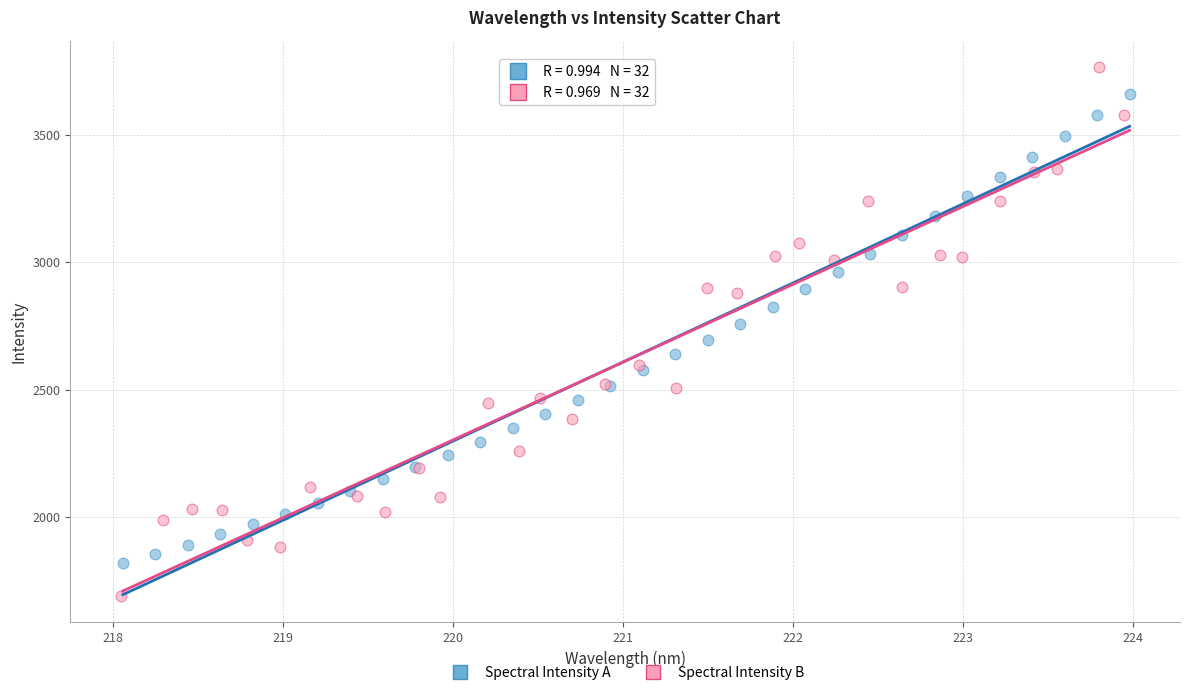

Which series has the widest spread of Y values?

Spectral Intensity B